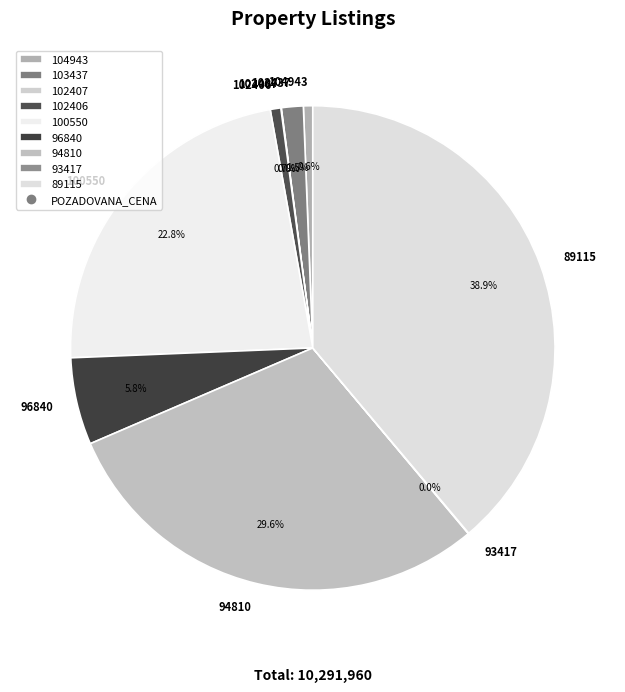

To the nearest percent, what portion does 102406 represent?

1%